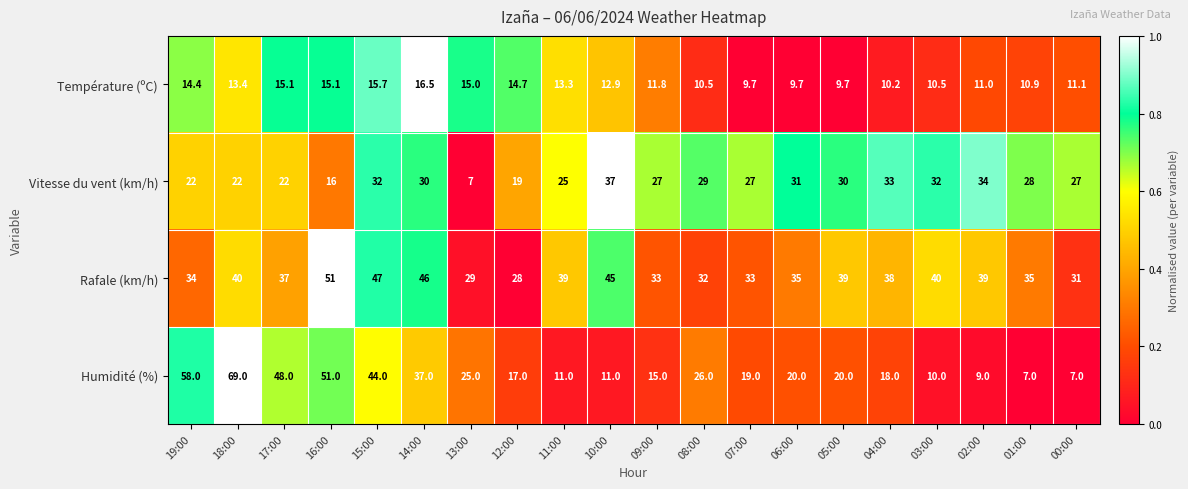

What is the sum of all Rafale (km/h) values?

751.0